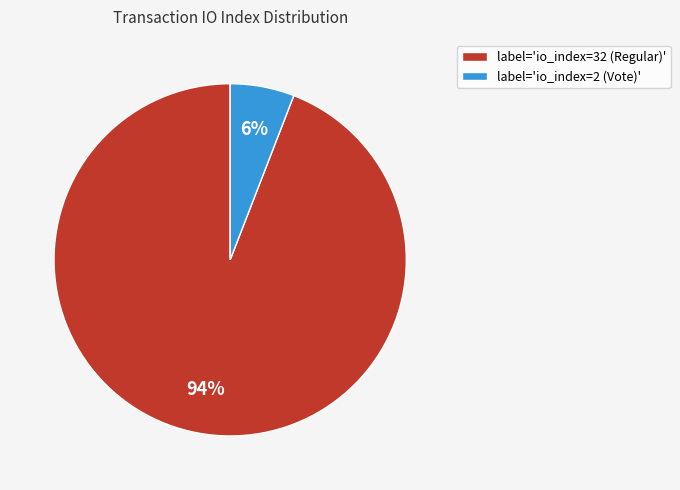

To the nearest percent, what percentage of the pie is label='io_index=32 (Regular)'?

94%